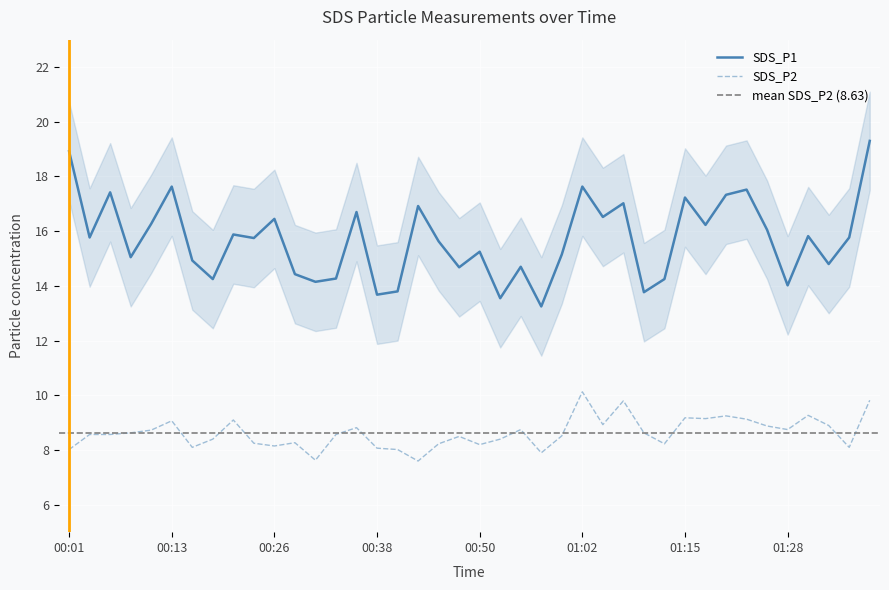

Which category has the highest value across all series?

01:38